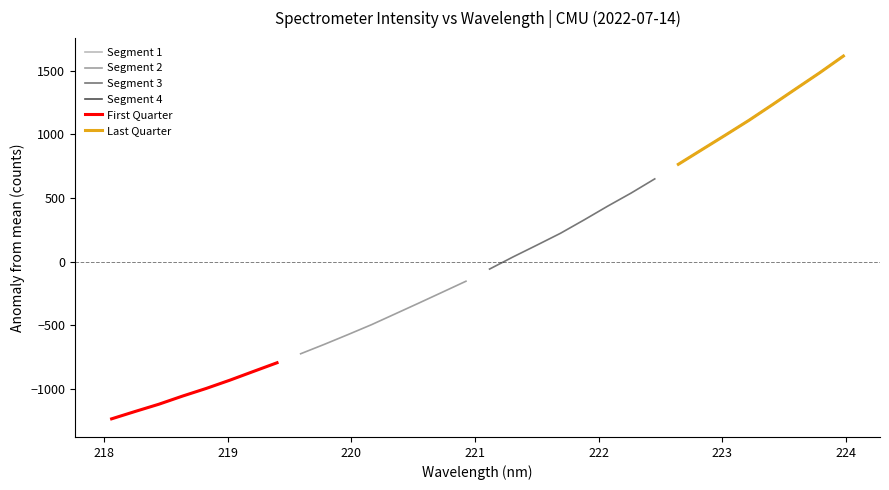

Which has a higher value, 224 or 223?

224